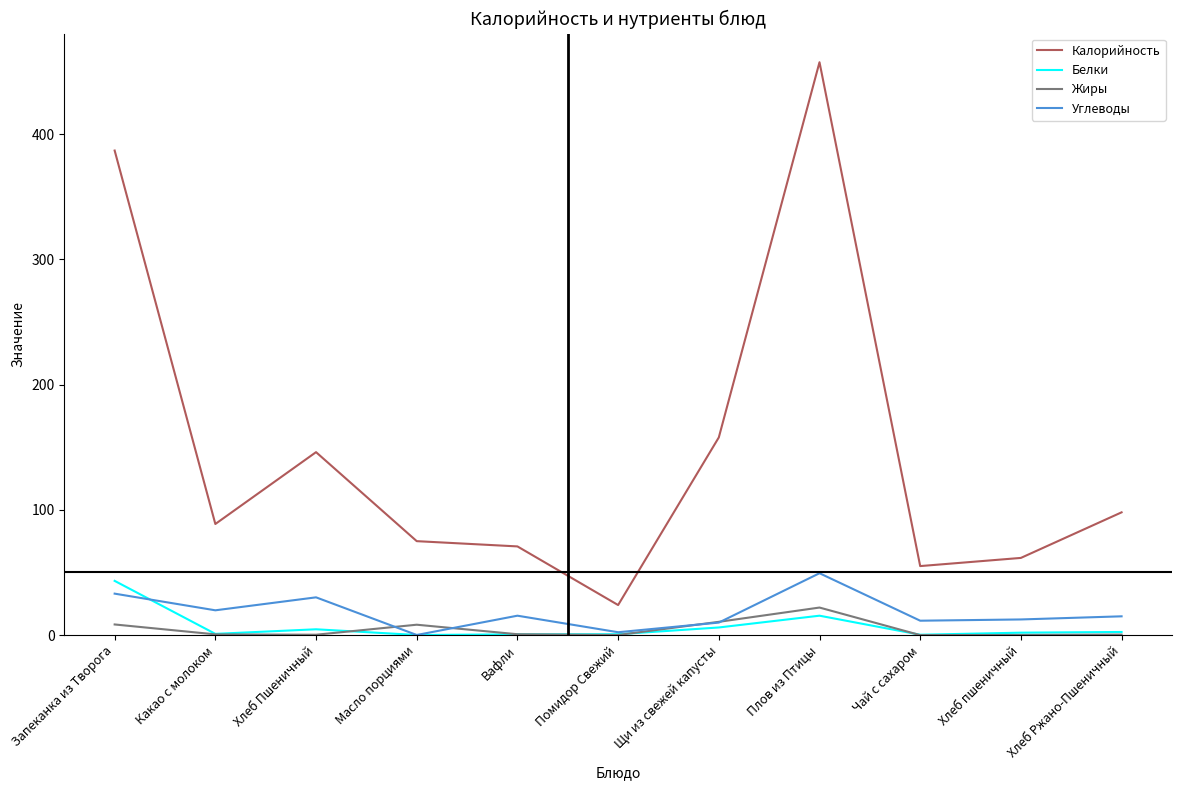

At Запеканка из Творога, list the series in order from largest to smallest.

Калорийность, Белки, Углеводы, Жиры